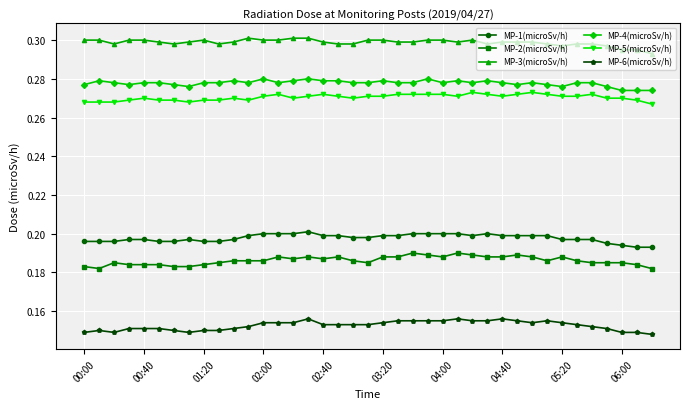

What is the sum of all MP-1(microSv/h) values?

7.7